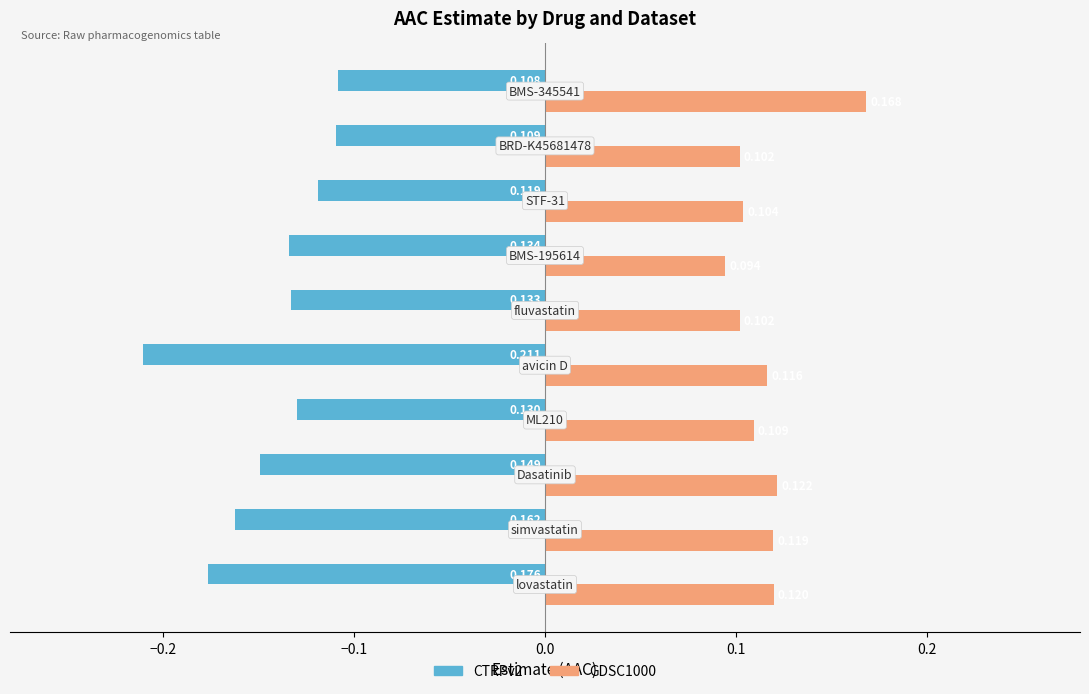

What are all the series names shown in the legend?

CTRPv2, GDSC1000